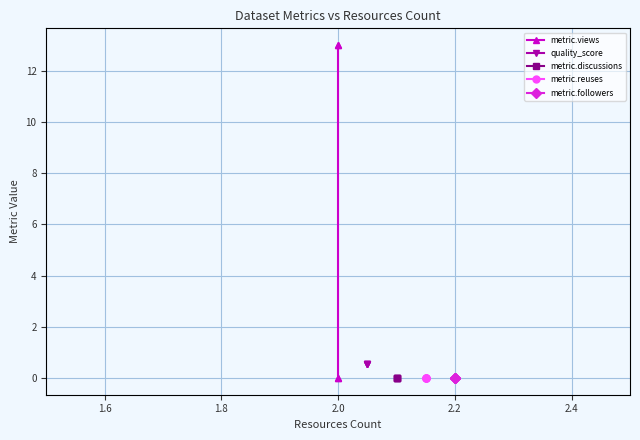

True or false: metric.followers and metric.discussions cross at least once.

False